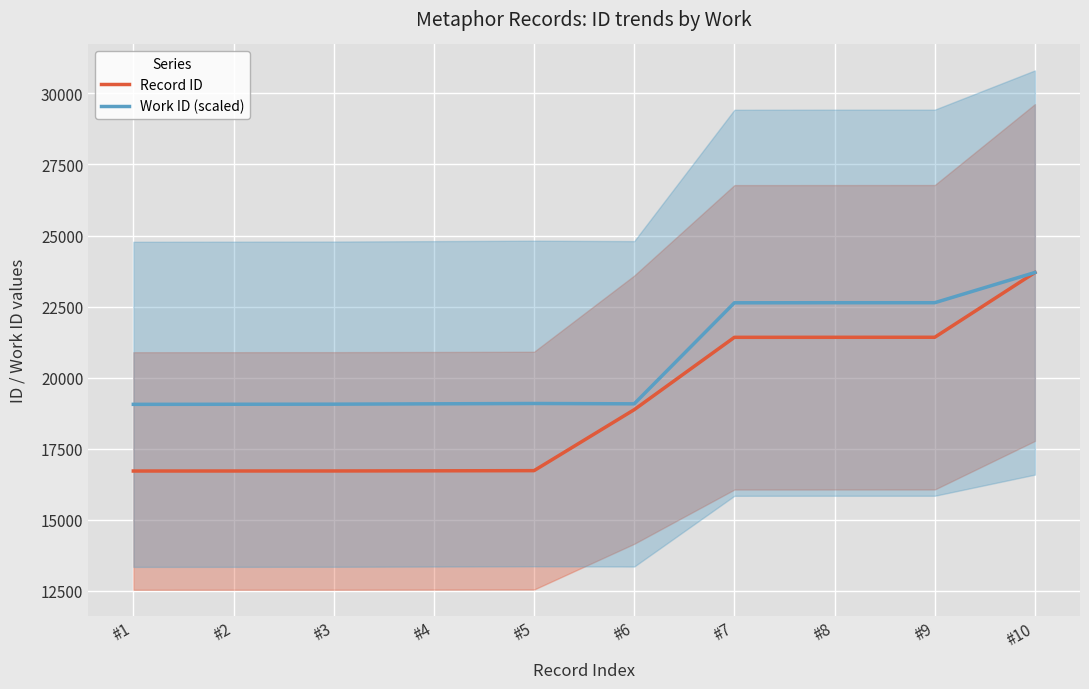

How many lines are shown in the chart?

2